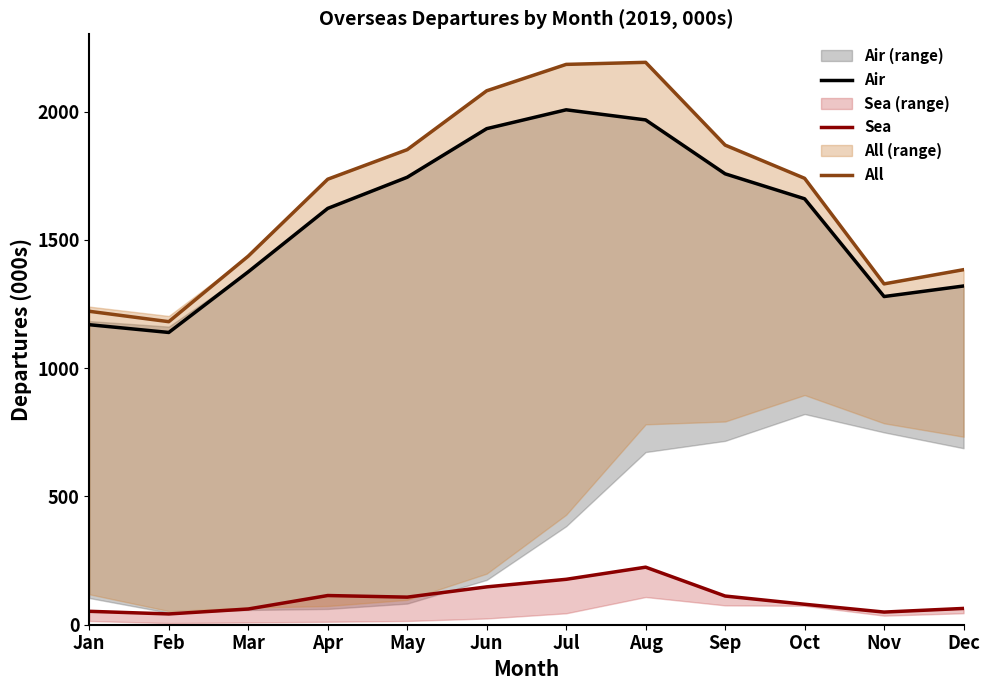

At which label is Sea closest to 133?

Jun